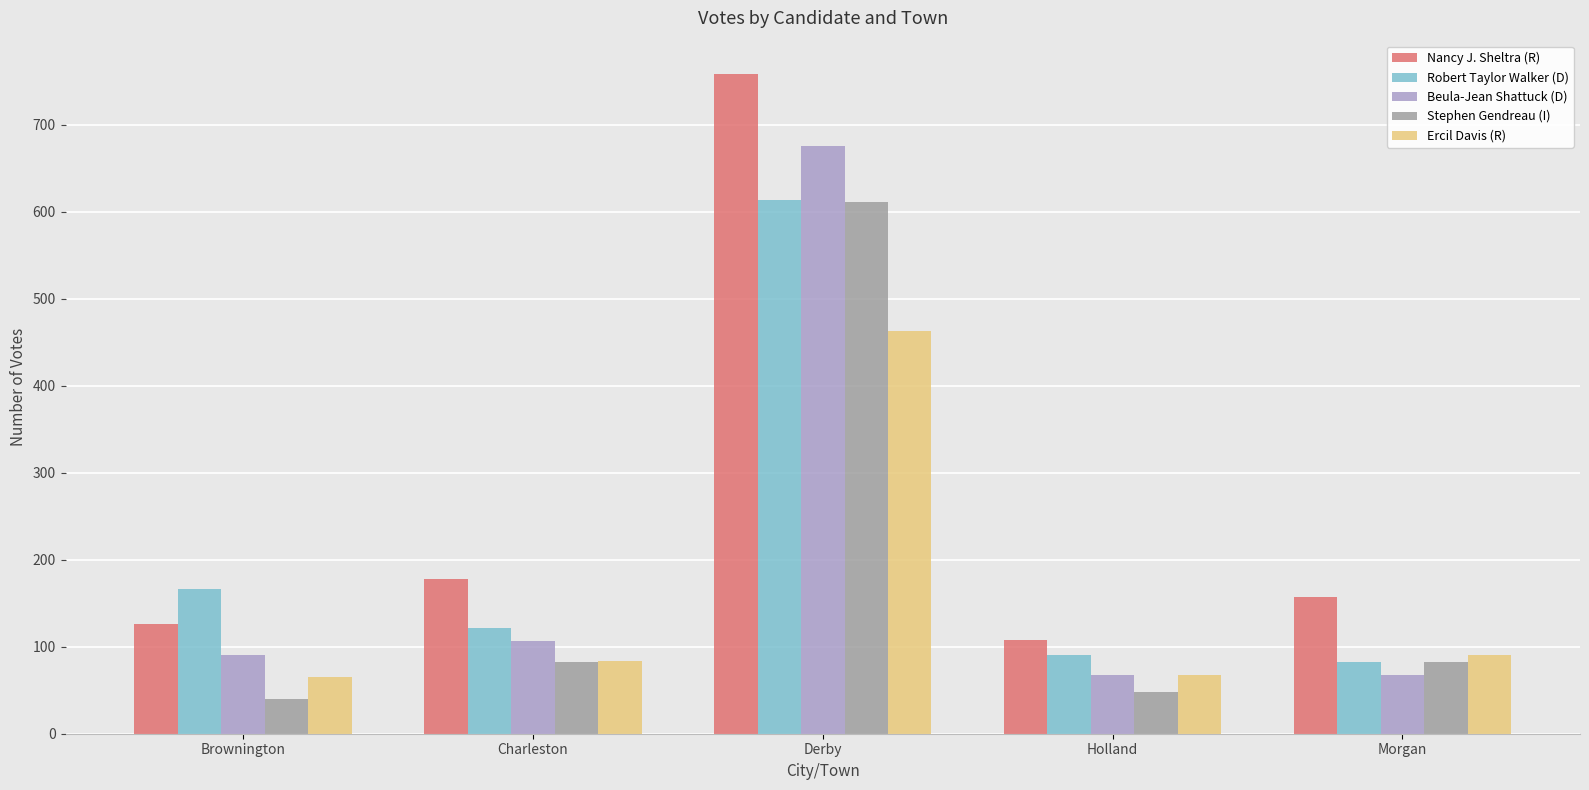

Does the chart contain stacked bars?

No